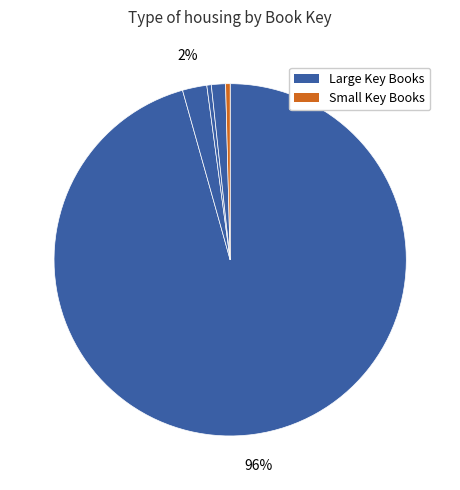

How many segments does this pie chart have?

5